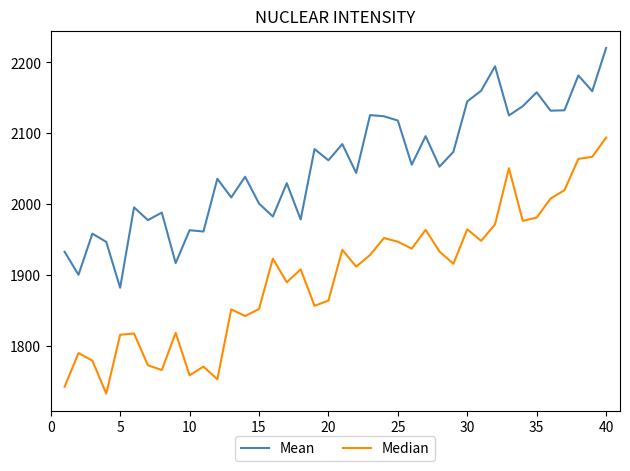

What is the minimum value for Mean?

1882.1